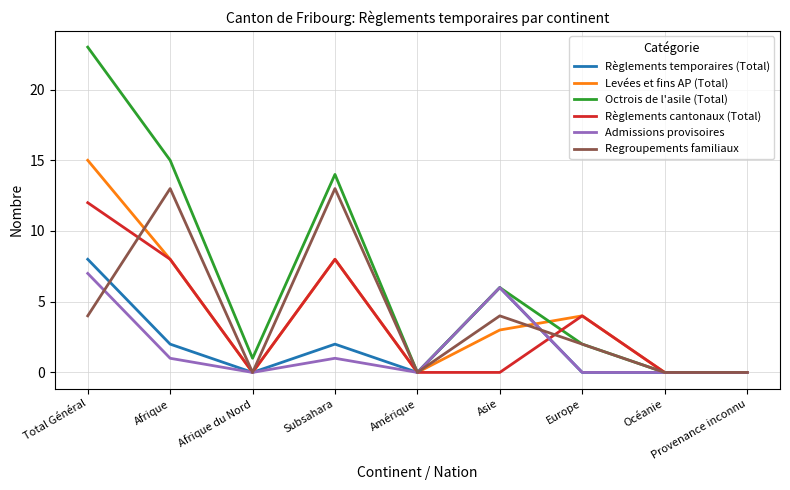

What is the average value of the Règlements cantonaux (Total) series?

4